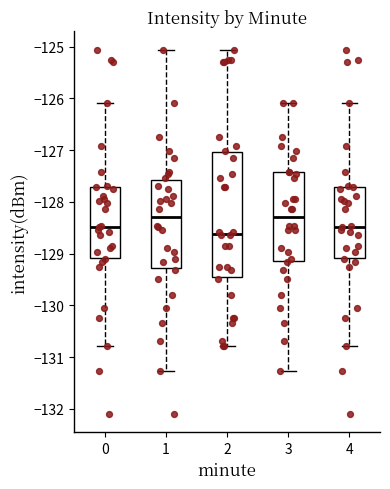

Reading left to right, transcribe this box plot: for each box, give where its median line is, the range the box spans, and where its two whiskers end, as read against the y-axis. The values are not printed on the chart, so give them approximately, as read against the axis.

0: median -128.5, box -129.1 to -127.7, whiskers -130.8 to -126.1
1: median -128.3, box -129.3 to -127.6, whiskers -131.3 to -125.1
2: median -128.6, box -129.5 to -127.0, whiskers -130.8 to -125.1
3: median -128.3, box -129.1 to -127.4, whiskers -131.3 to -126.1
4: median -128.5, box -129.1 to -127.7, whiskers -130.8 to -126.1